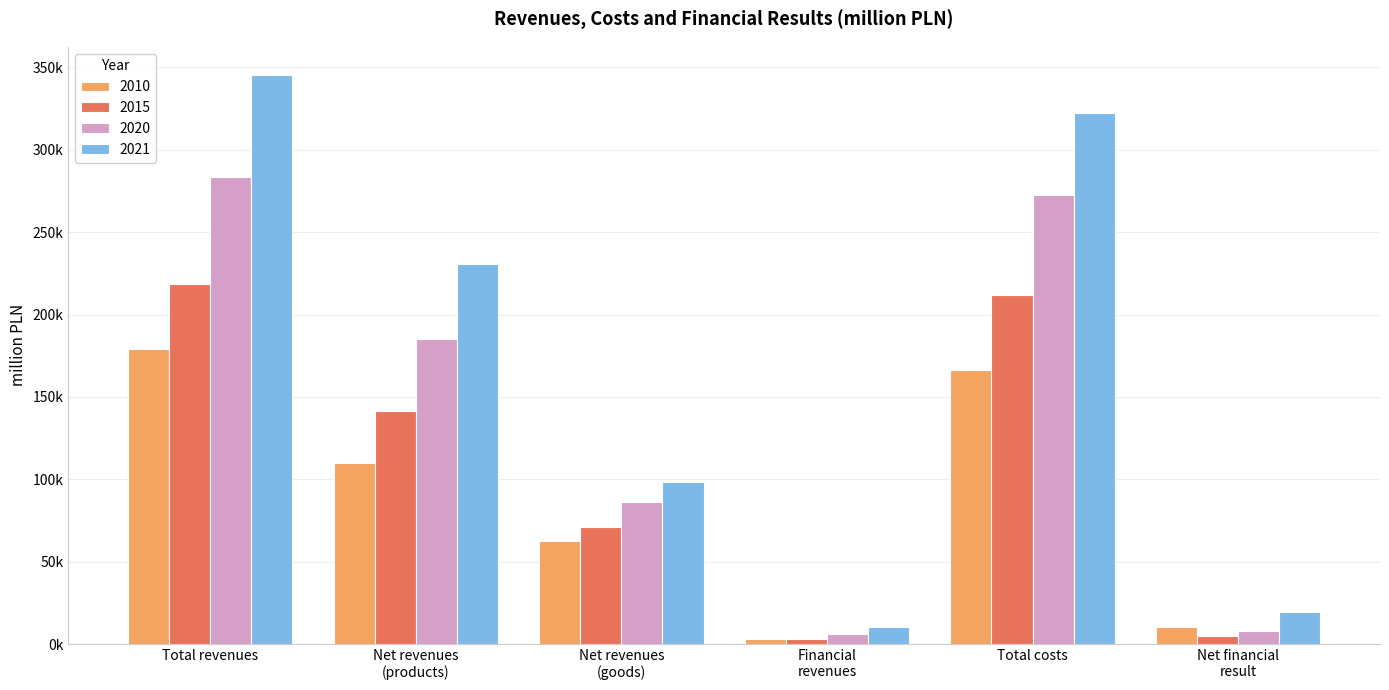

Is the value of 2021 at Financial
revenues greater than the value of 2015 at Net revenues
(products)?

No